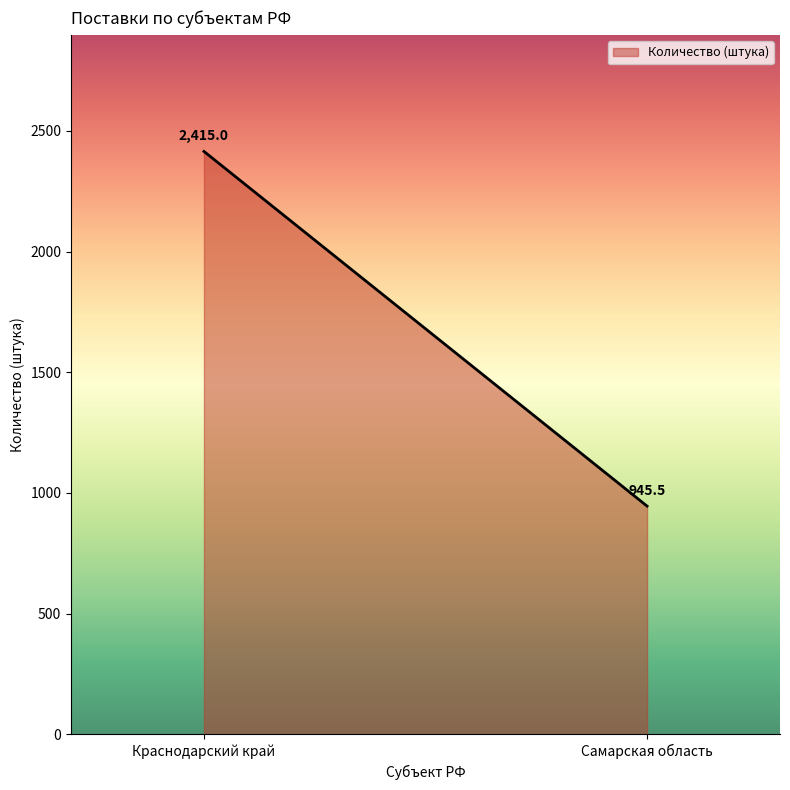

What is the greatest value displayed?

2415.0